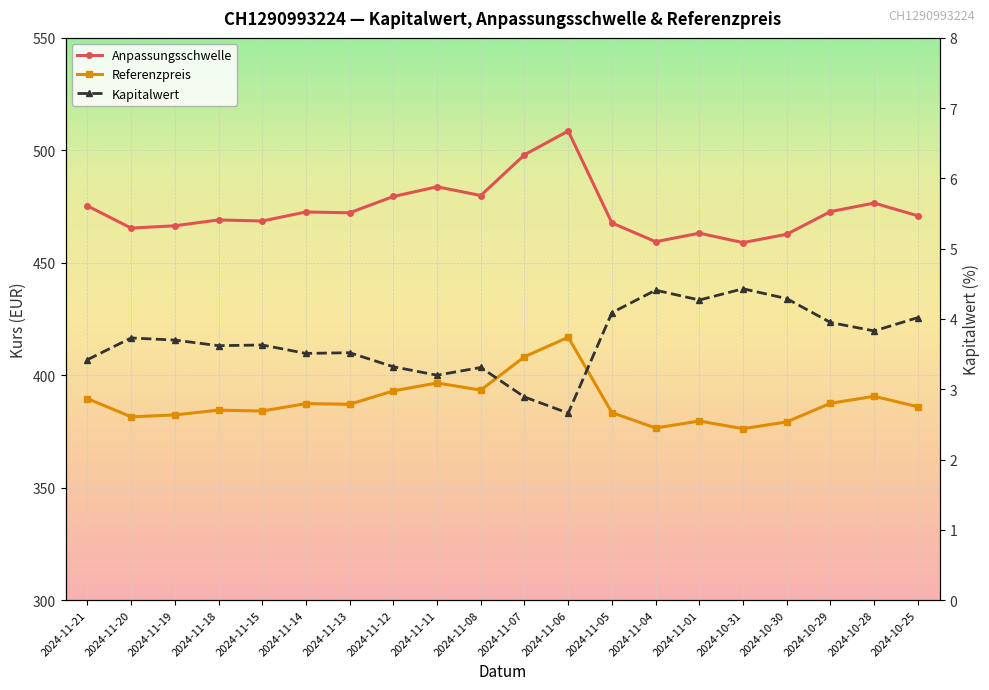

Between 2024-11-11 and 2024-10-28, which is larger?

2024-11-11